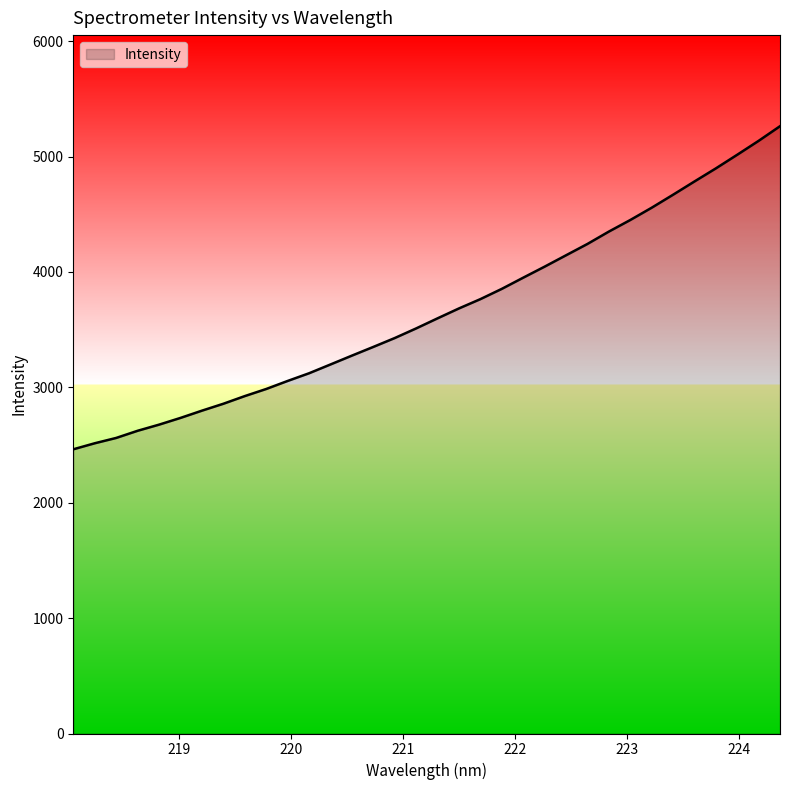

How many distinct data groups are displayed?

1